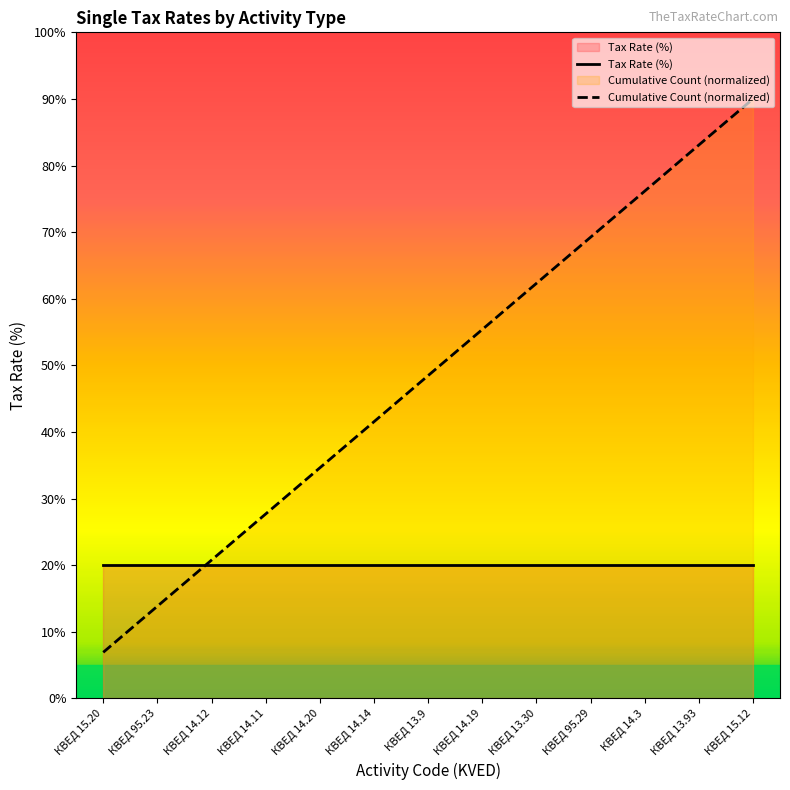

Which series changed the most between КВЕД 14.19 and КВЕД 13.93?

Cumulative Count (normalized)